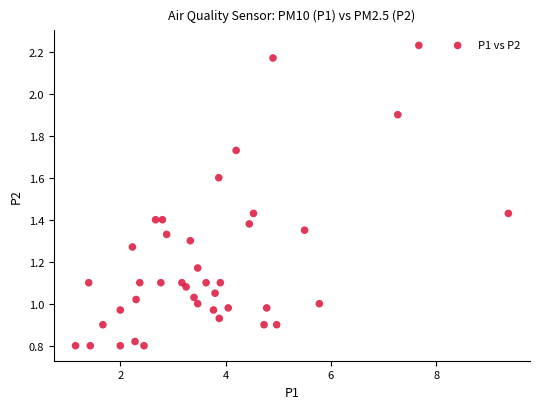

What is the range of X values (max minus min)?

8.2